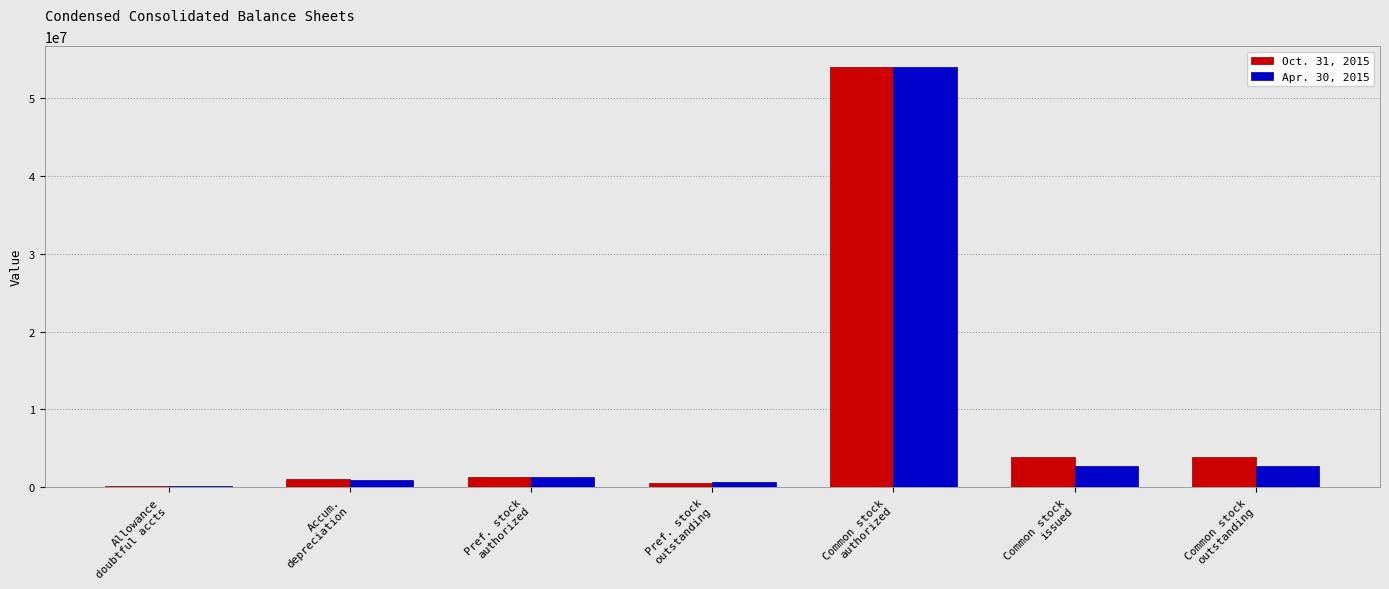

Reading left to right, transcribe all the data shown in this chart.

Oct. 31, 2015: 130000	1014831	1300000	544600	54000000	3925870	3925870
Apr. 30, 2015: 140000	966831	1300000	626600	54000000	2776012	2776012